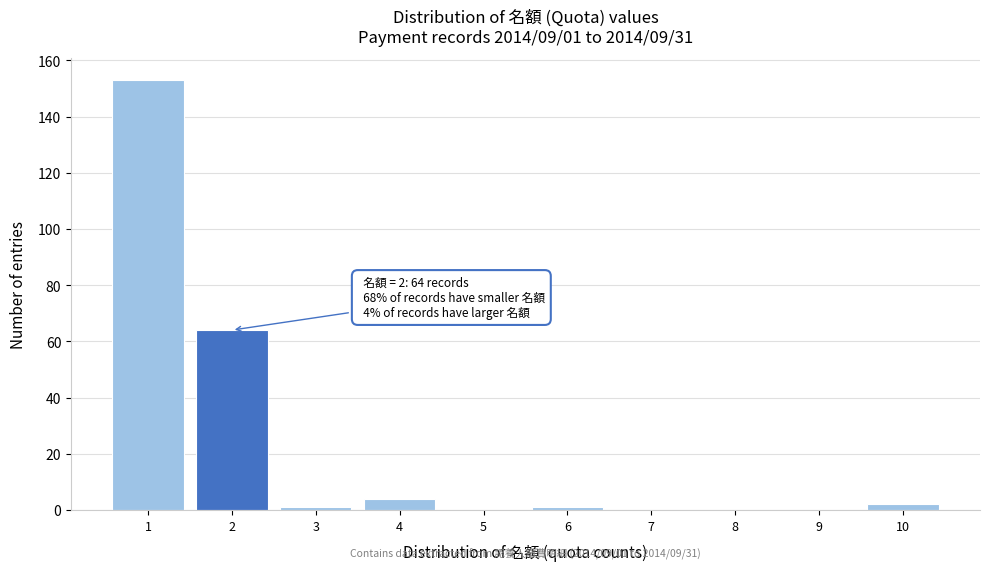

Reading right to left, transcribe all the data shown in this chart.

10=2	9=0	8=0	7=0	6=1	5=0	4=4	3=1	2=64	1=153